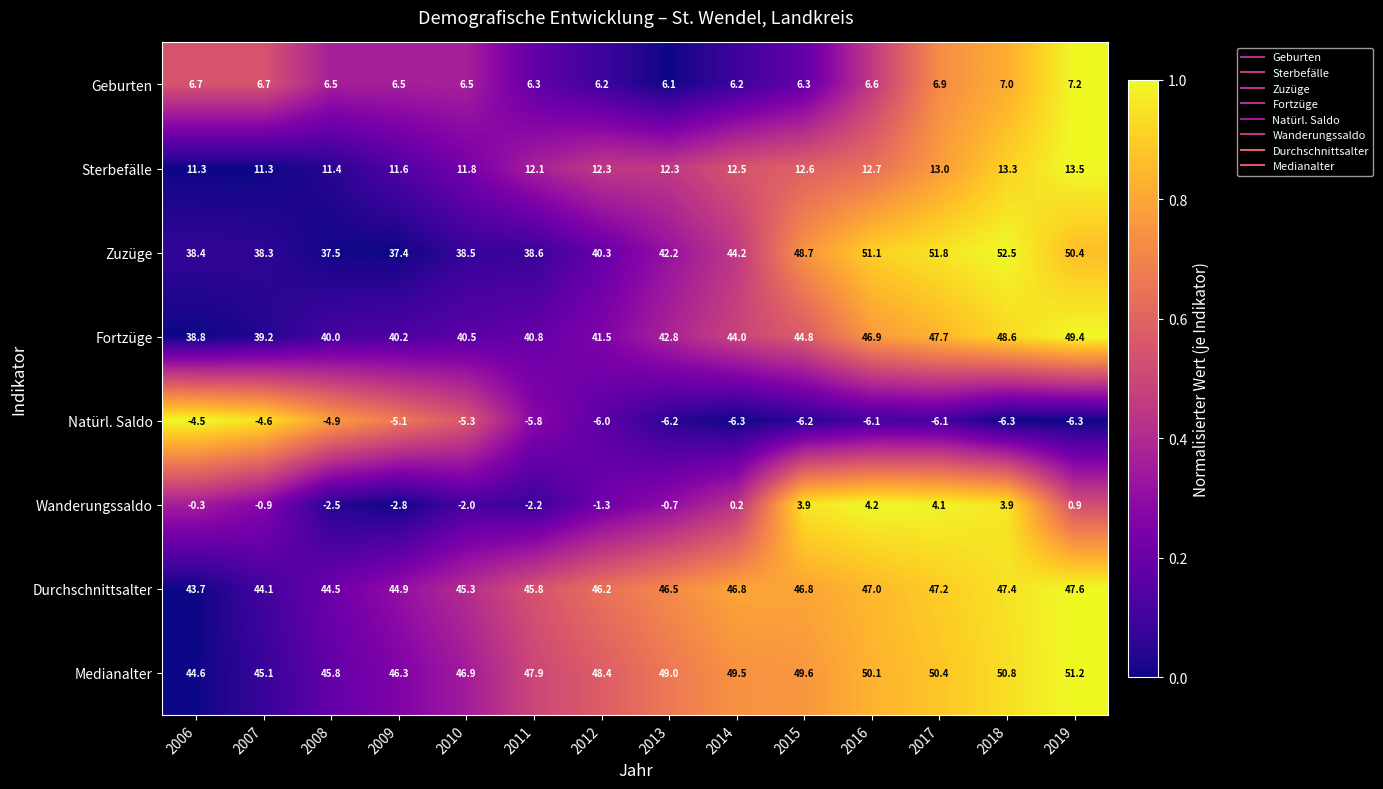

List the series in order of their peak value, lowest first.

Natürl. Saldo, Wanderungssaldo, Geburten, Sterbefälle, Durchschnittsalter, Fortzüge, Medianalter, Zuzüge